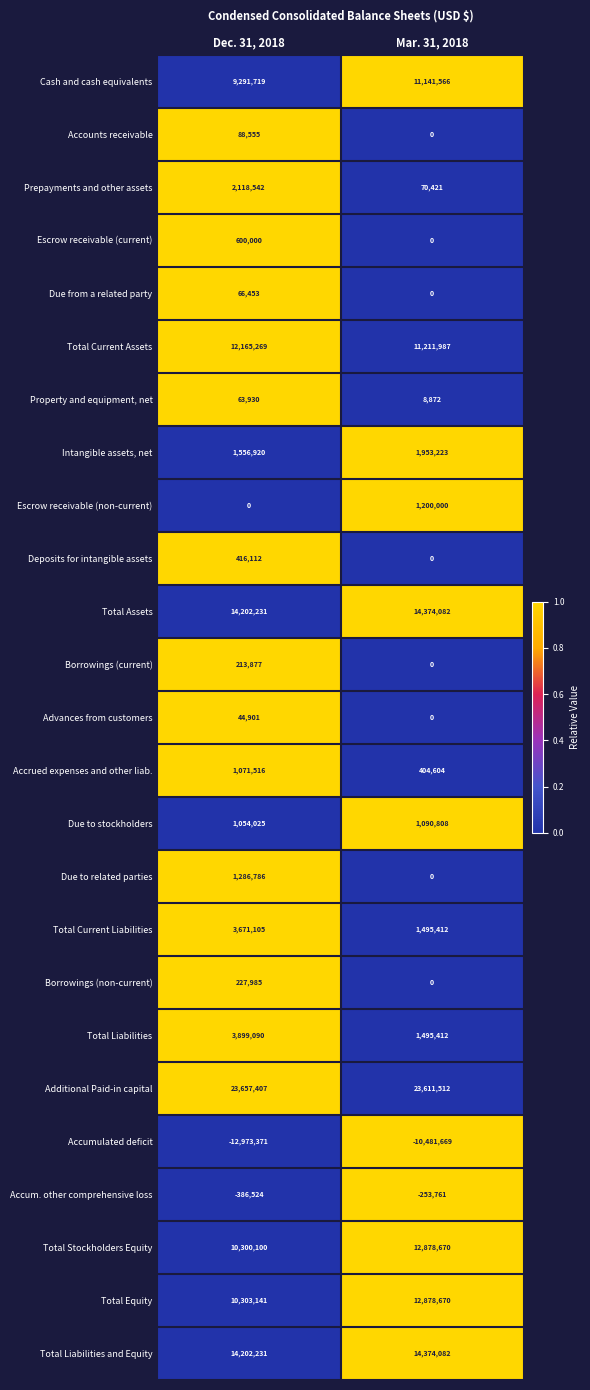

Is it true that Due to stockholders equals 1453049 at Mar. 31, 2018?

False